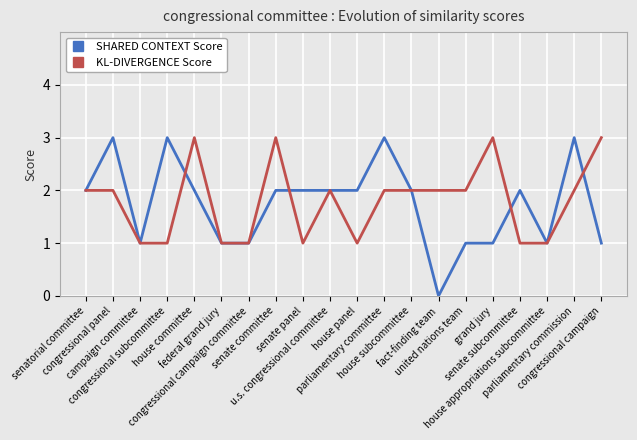

What is the highest value of the KL-DIVERGENCE Score series?

3